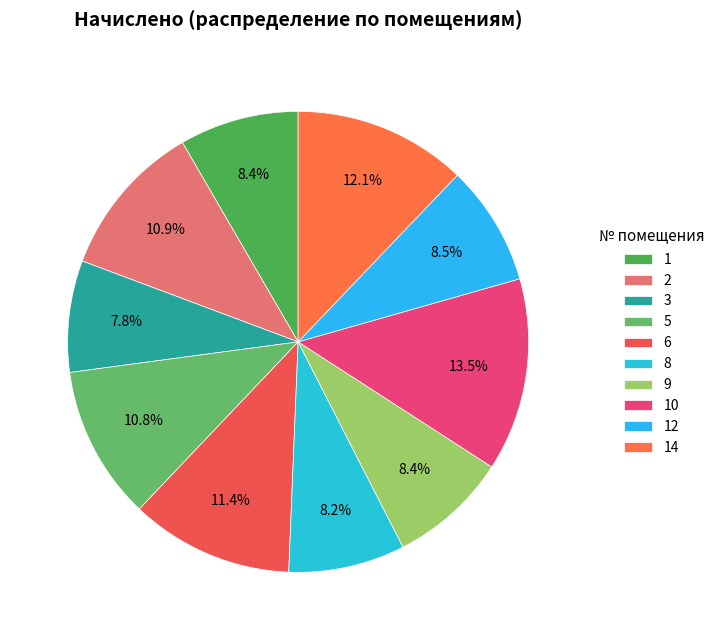

Is there any slice that represents more than half of the pie?

No